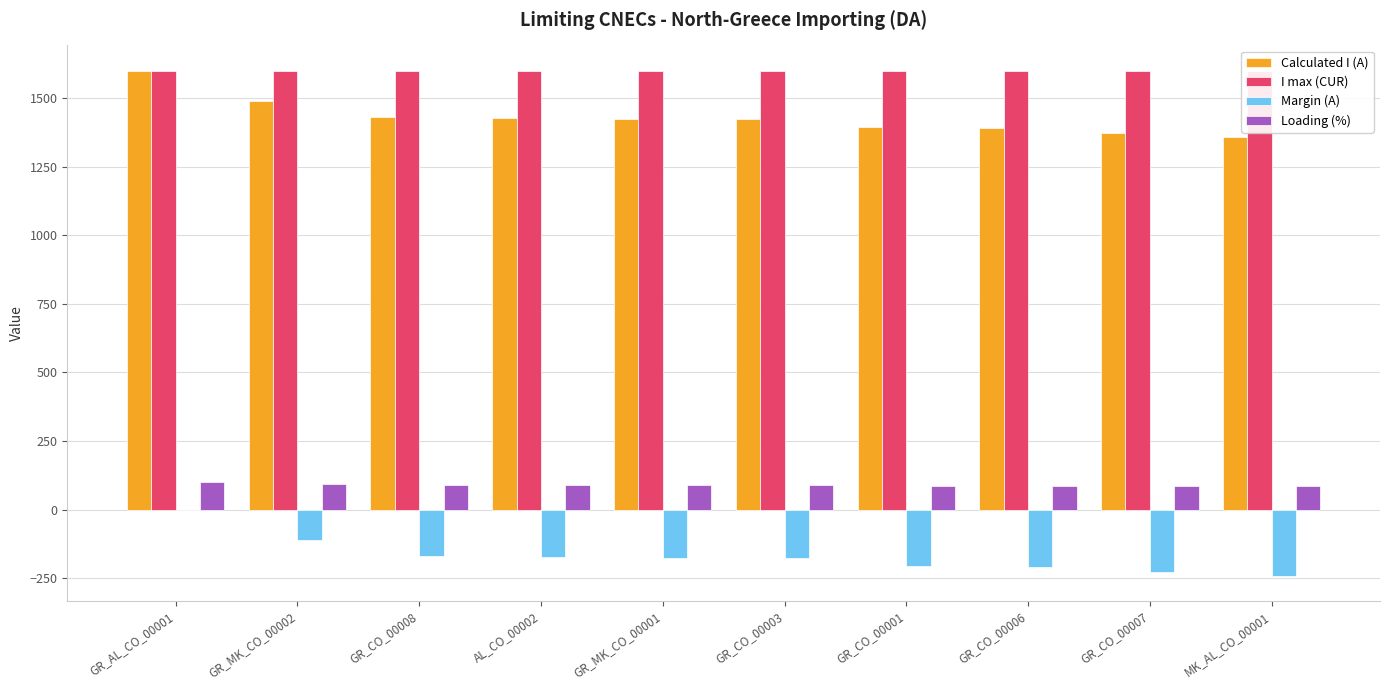

Which series changed the most between GR_CO_00008 and GR_CO_00007?

Calculated I (A)